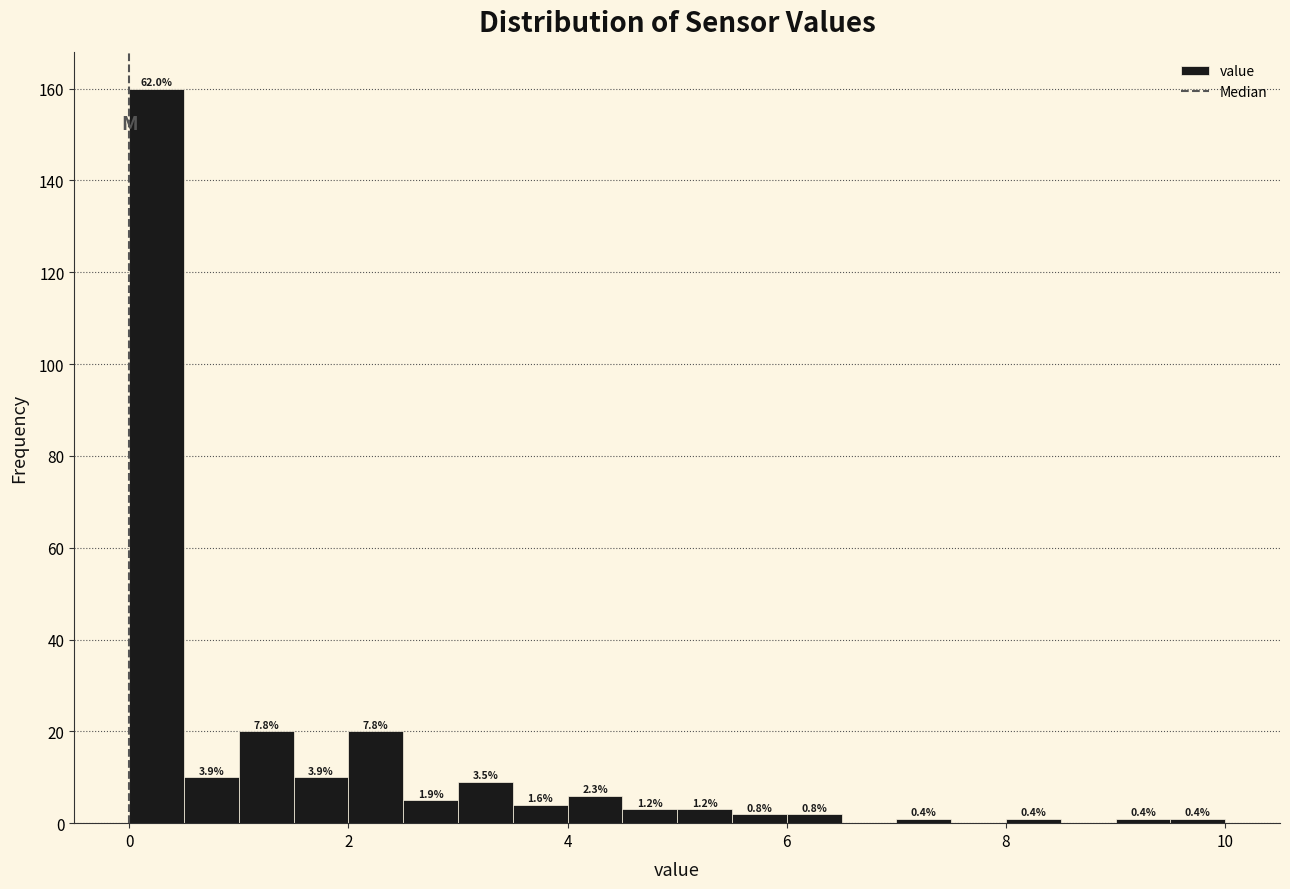

Read against the x-axis, roughly where is the centre of the tallest bar?

0.2